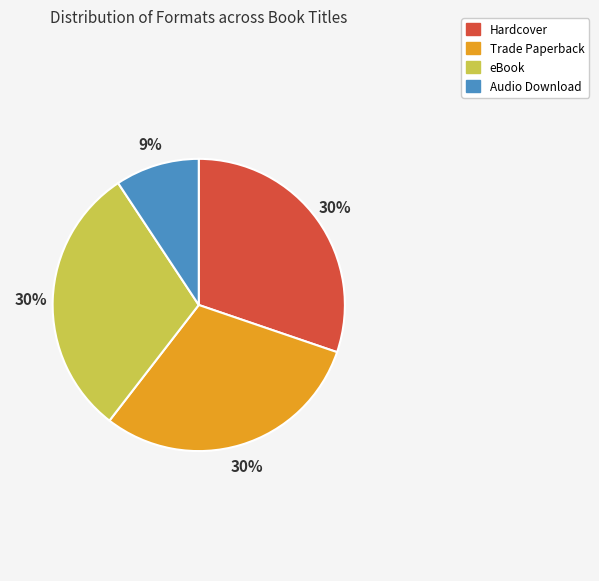

Which category has the smallest portion of the pie?

Audio Download